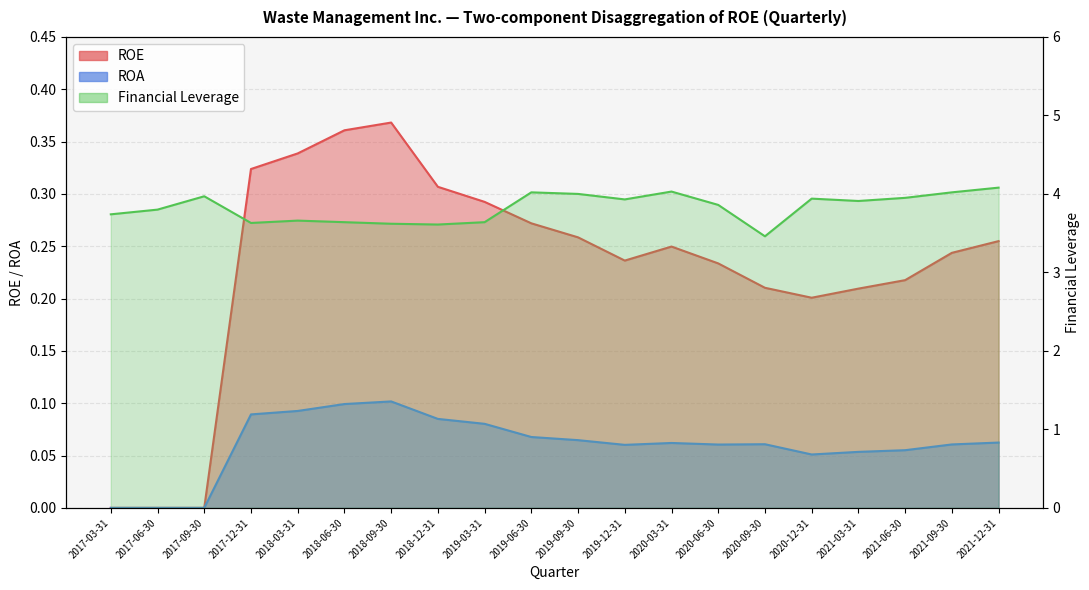

What is the difference between the second highest and second lowest values in the Financial Leverage series?

0.4